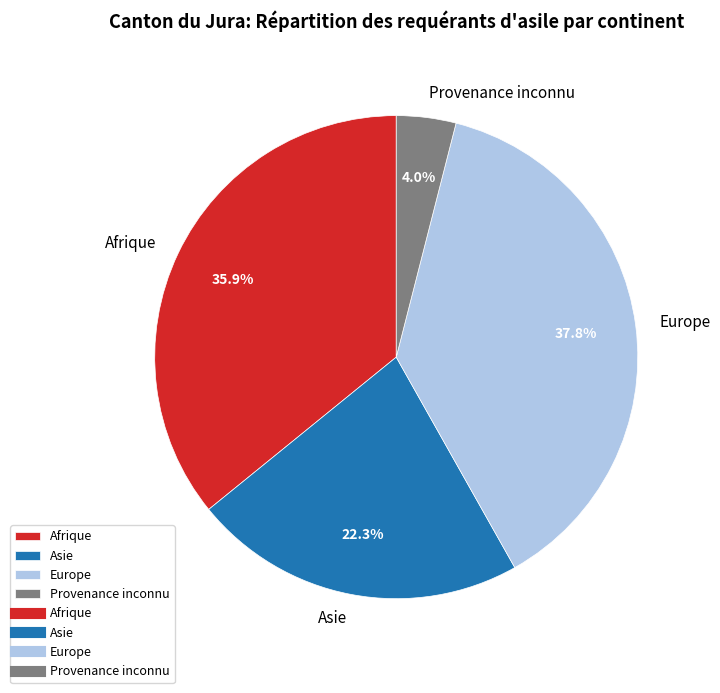

Does Asie account for over 50% of the chart?

No